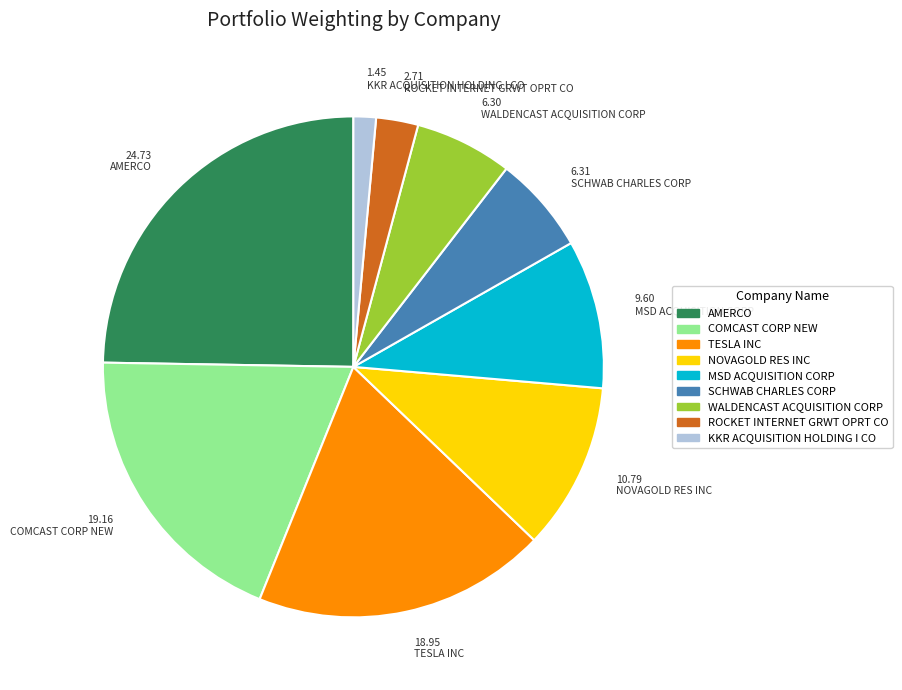

Which slice is the largest?

AMERCO